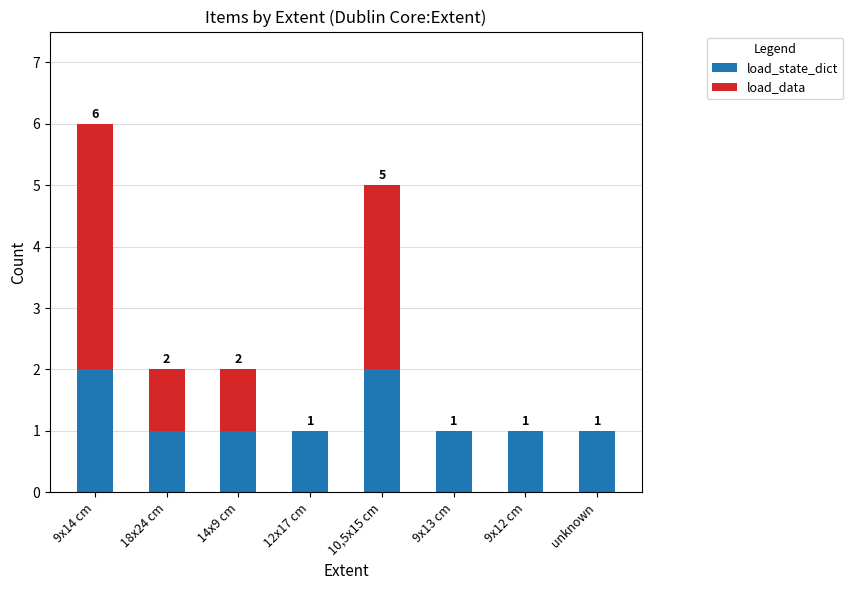

What is the sum of the load_state_dict values at 9x14 cm and 10,5x15 cm?

4